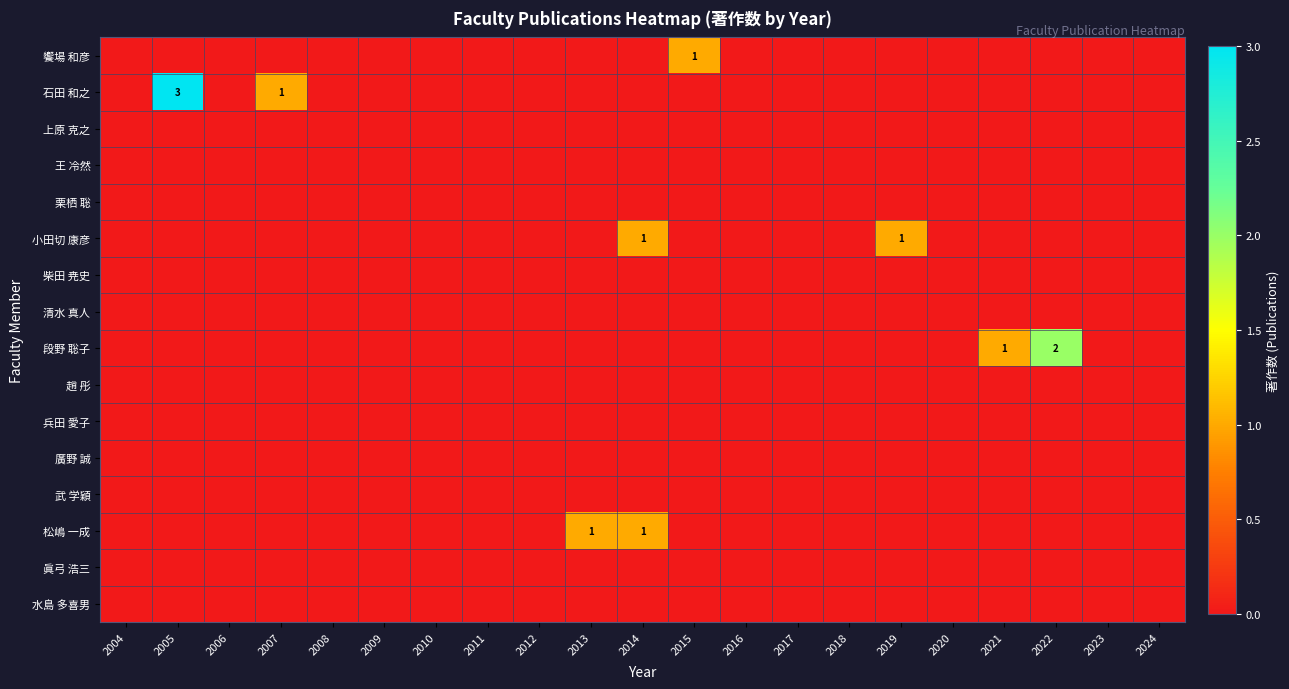

Count the number of data series in this chart.

16